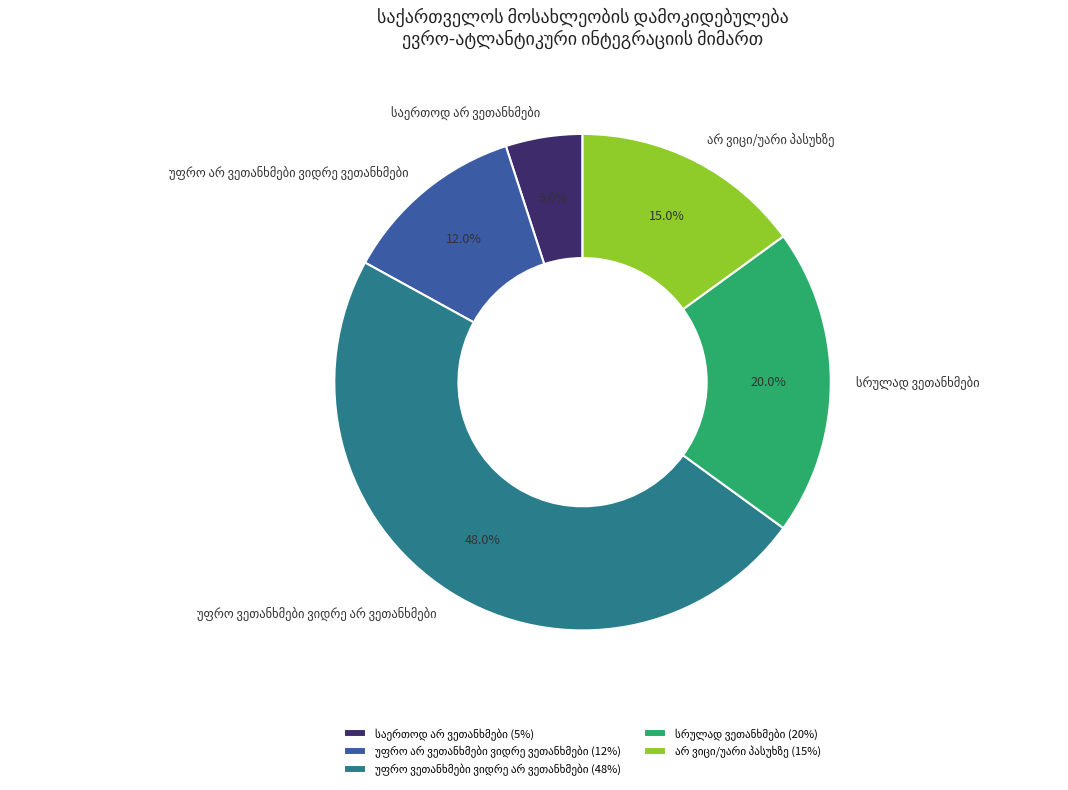

Does any single category account for the majority?

No